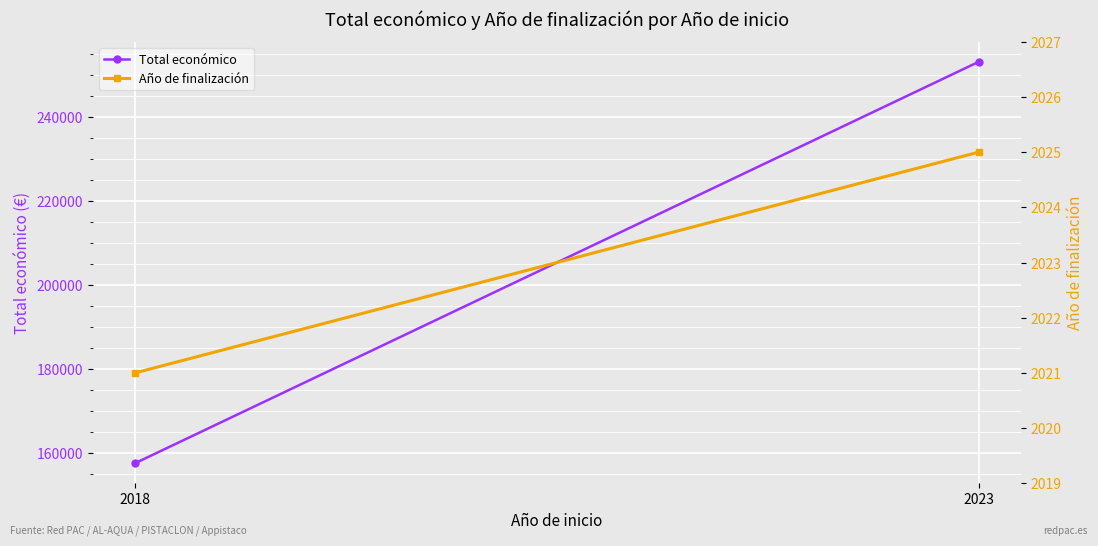

Which series has the largest total across all categories?

Total económico